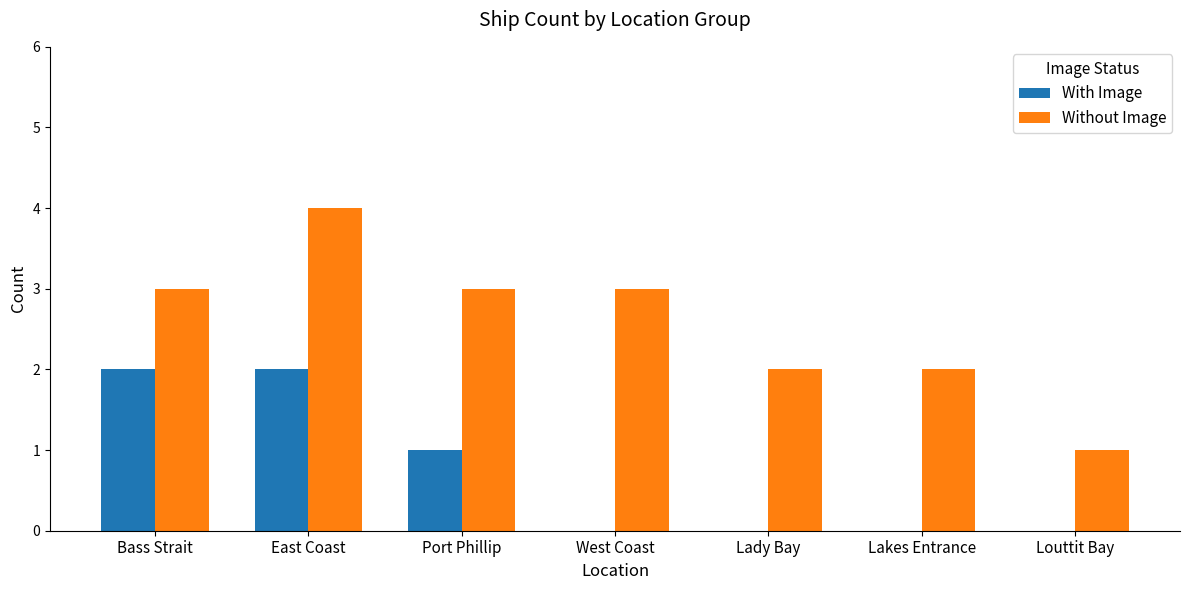

What is the maximum value for Without Image?

4